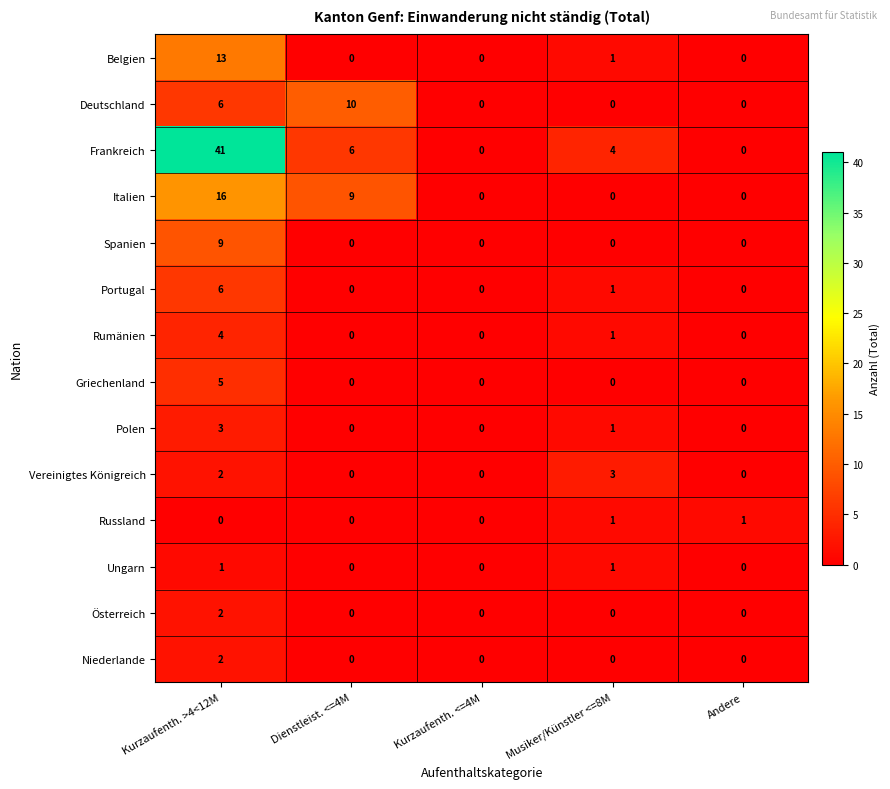

At how many categories does at least one series exceed 31?

1